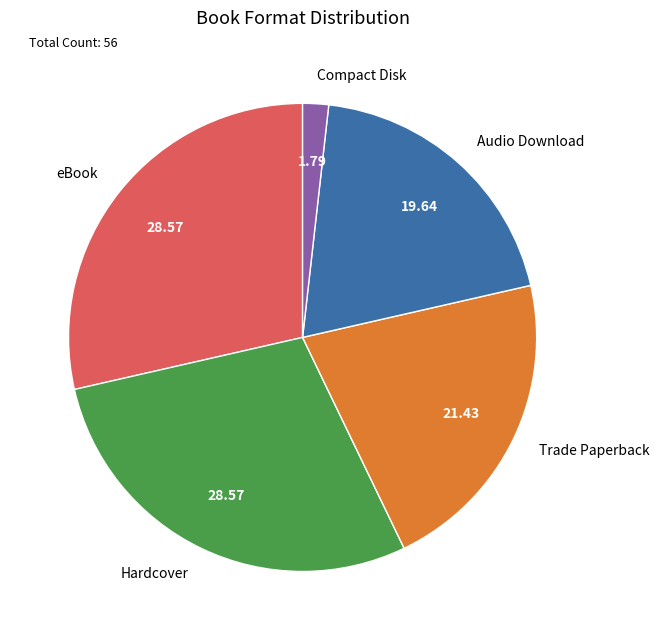

Which category has the smallest portion of the pie?

Compact Disk